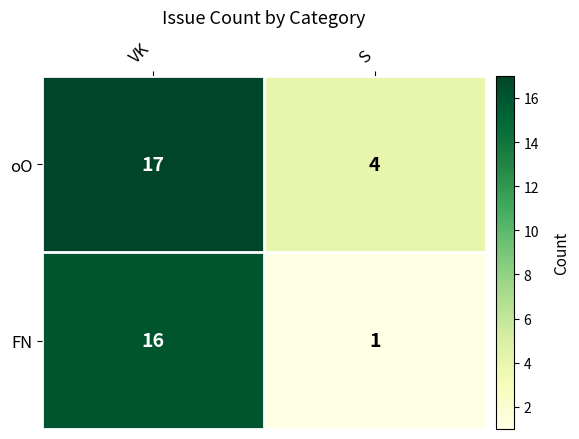

List the series in order of their overall mean, lowest first.

FN, oO